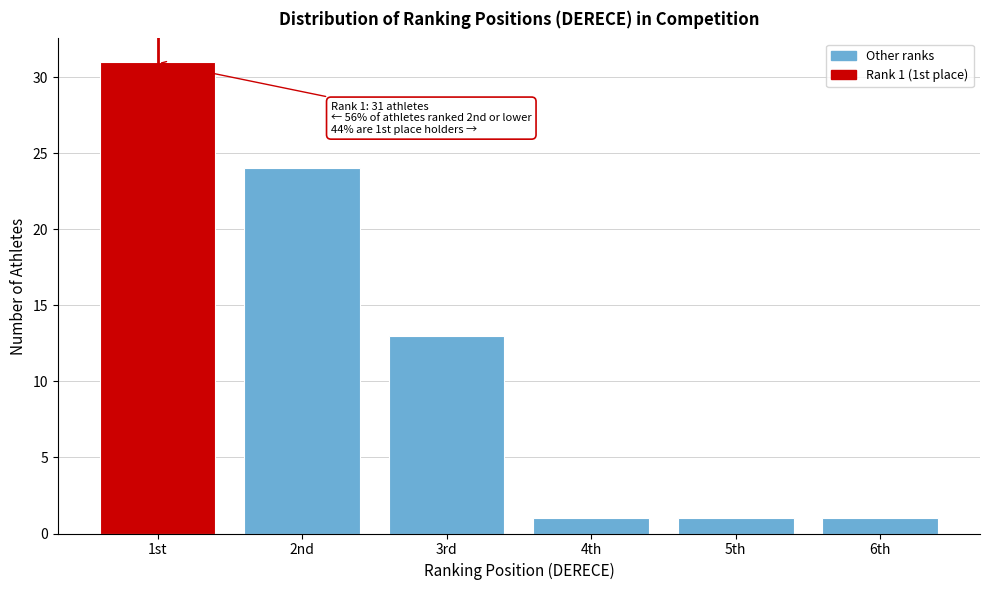

Reading left to right, what are all the values shown in this chart?

31	24	13	1	1	1